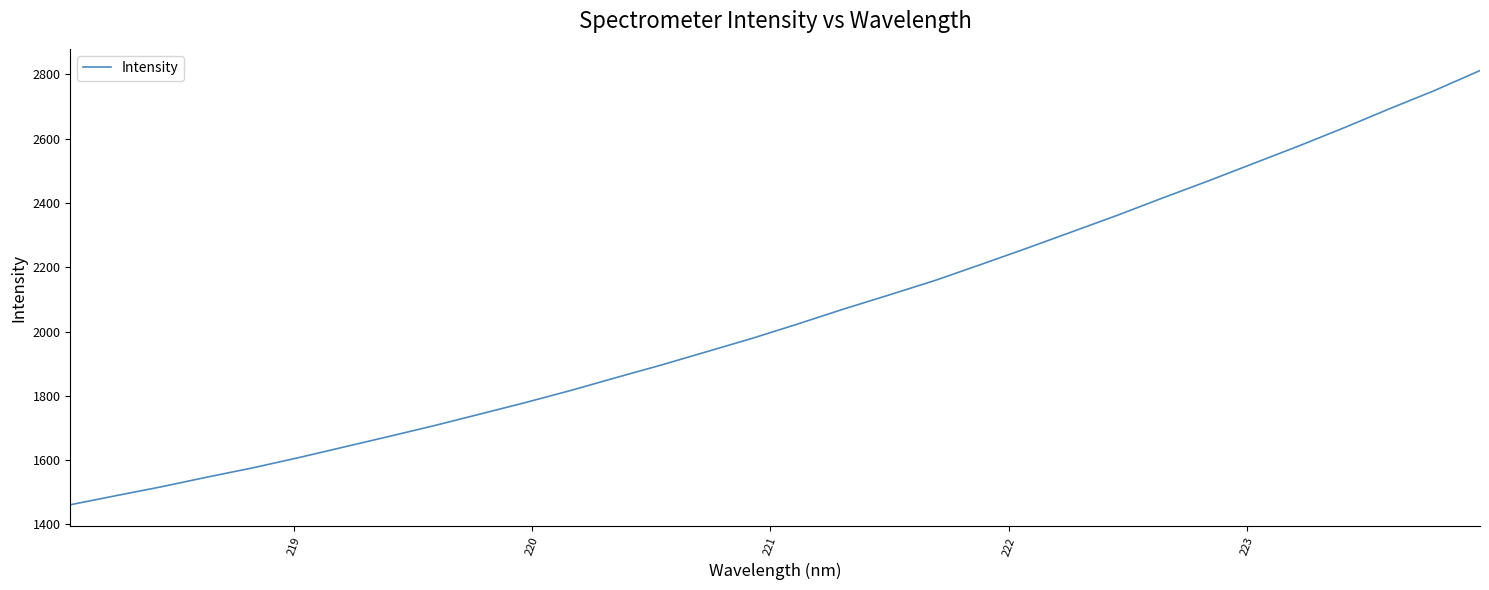

What is the minimum value shown in the chart?

1461.4